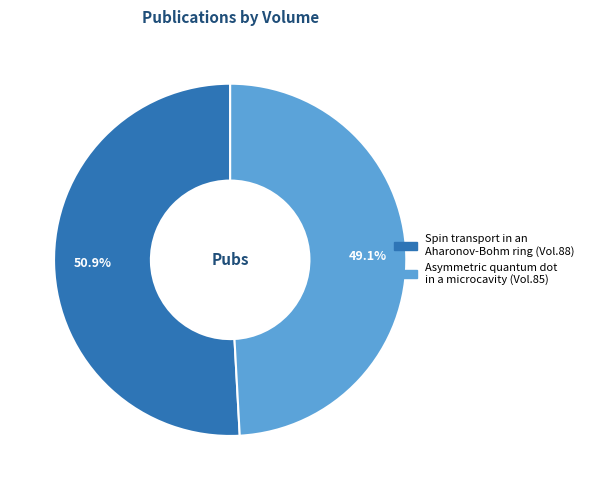

What portion of the pie excludes Spin transport in an Aharonov-Bohm ring?

49.1%